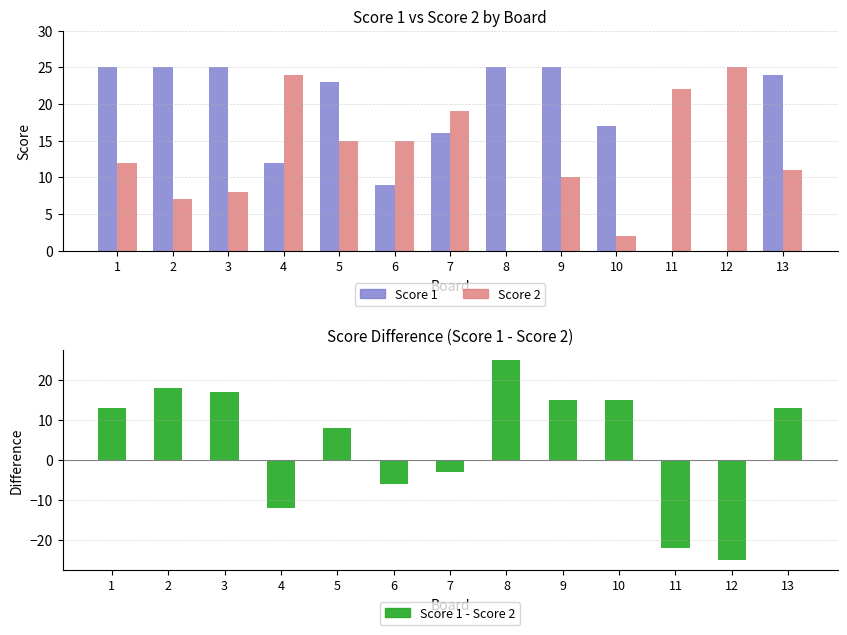

What is the difference between the maximum and minimum values in the Score 2 series?

25